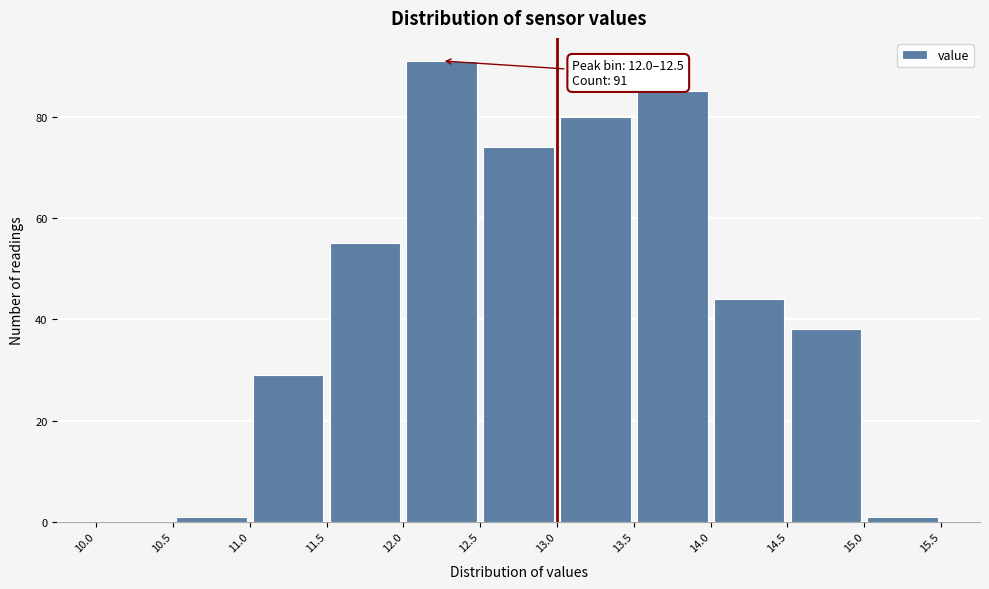

Which range on the x-axis has the tallest bar?

12.0 to 12.5